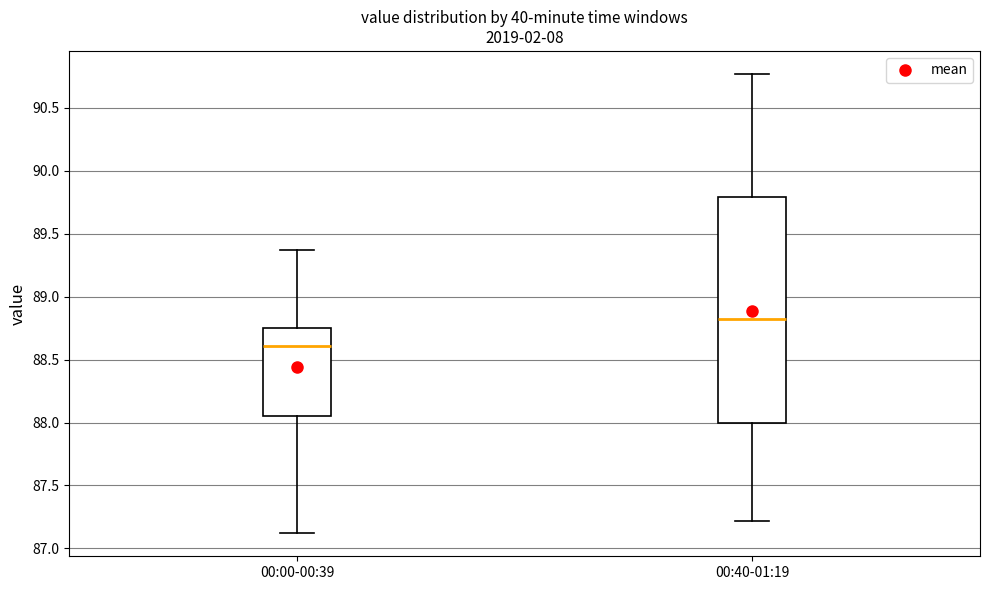

Reading left to right, transcribe this box plot: for each box, give where its median line is, the range the box spans, and where its two whiskers end, as read against the y-axis. The values are not printed on the chart, so give them approximately, as read against the axis.

00:00-00:39: median 88.60, box 88.05 to 88.75, whiskers 87.10 to 89.35
00:40-01:19: median 88.80, box 88.00 to 89.80, whiskers 87.20 to 90.75